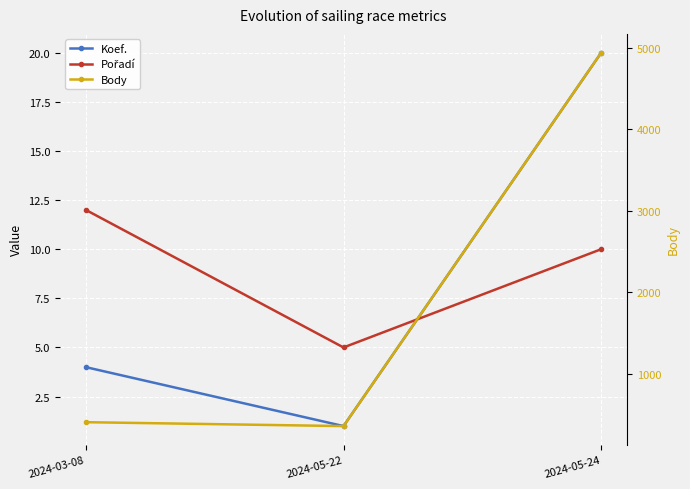

What is the difference between the maximum and minimum values in the Pořadí series?

7